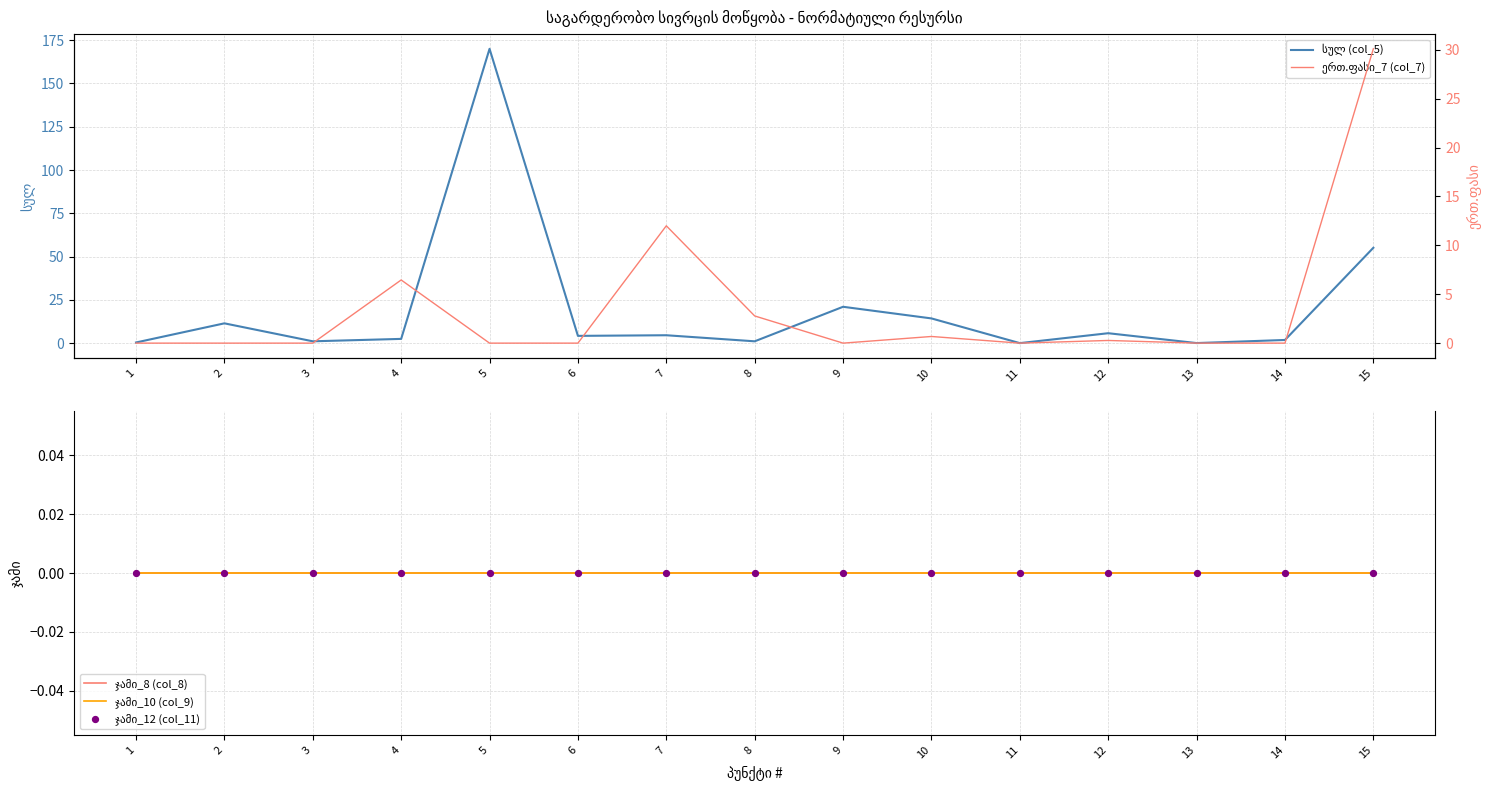

Which series has the largest Y range (max minus min)?

სულ (col_5)